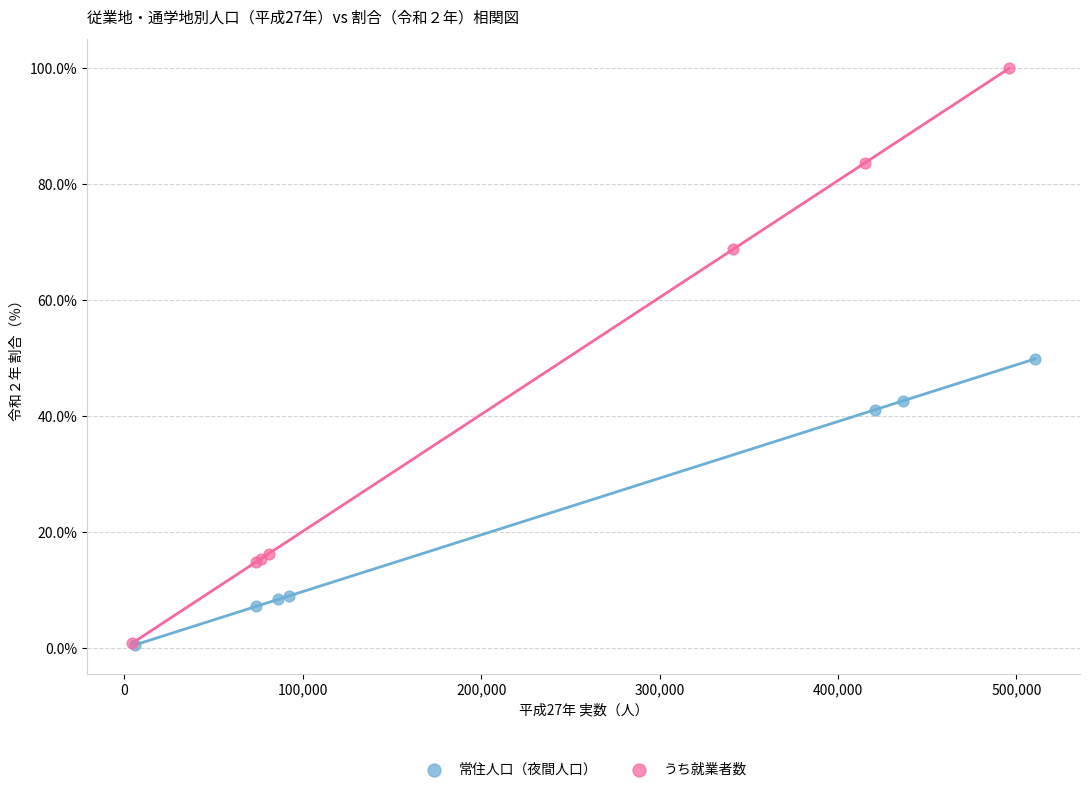

Which series reaches the maximum Y coordinate?

うち就業者数